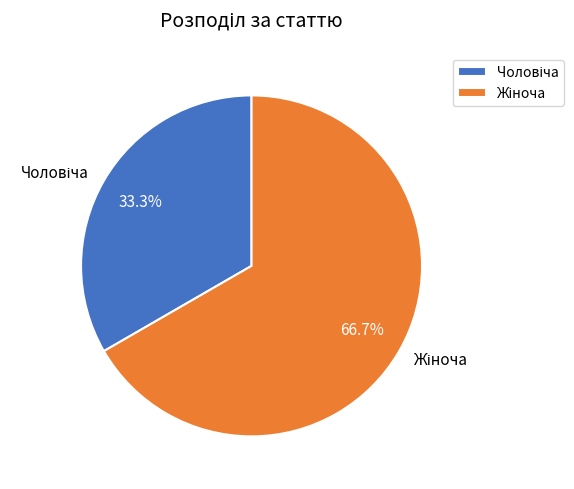

Is there a majority slice in this chart?

Yes